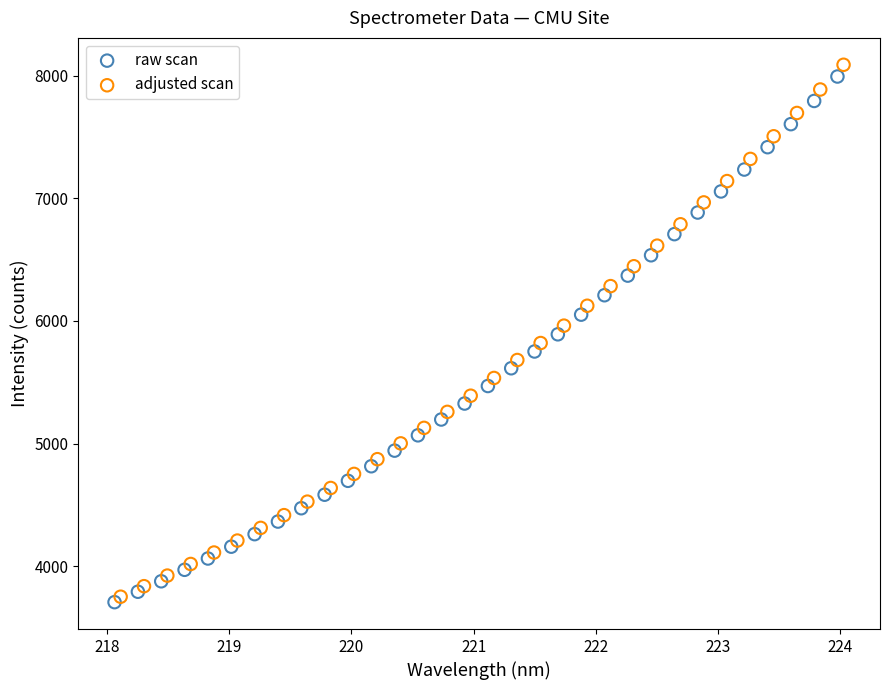

Which series reaches the maximum Y coordinate?

adjusted scan